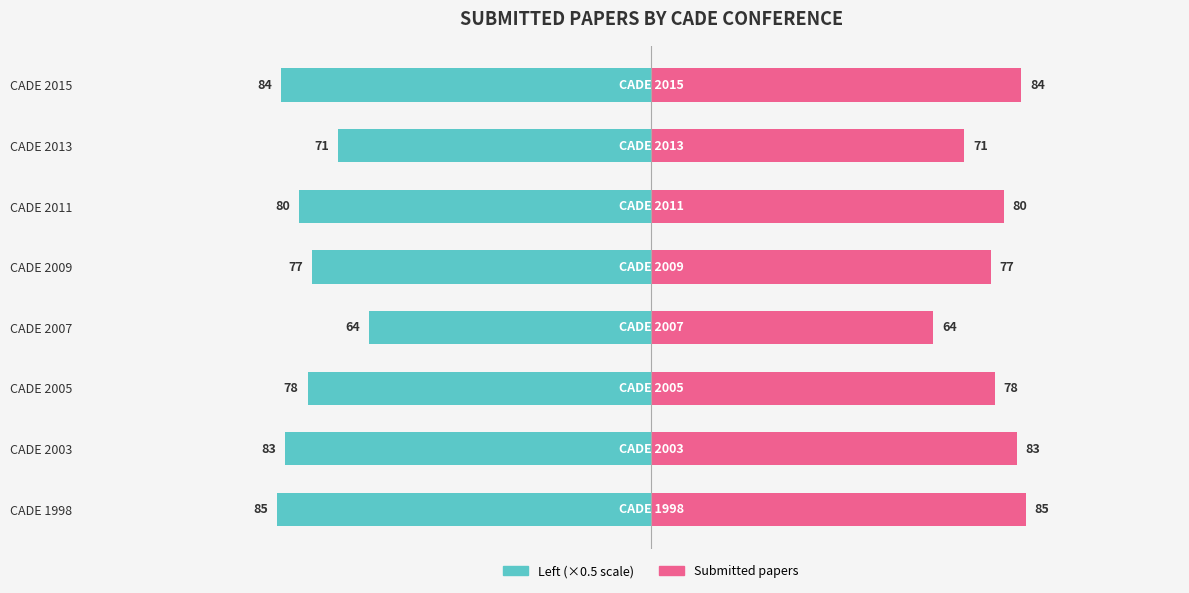

The value of Teal / Left at CADE 2015 is -42.0. True or false?

True